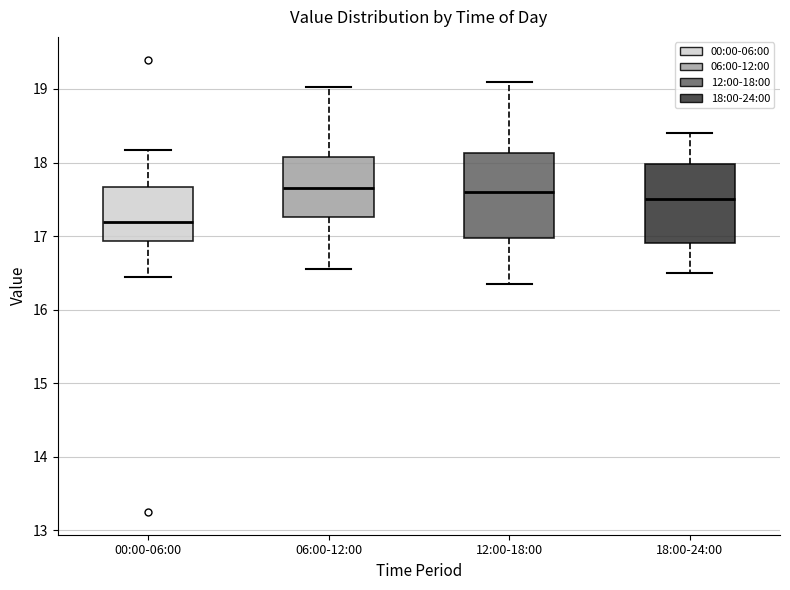

Reading left to right, read every box against the y-axis: the position of its median line, the range the box covers, and the ends of its whiskers. The values are not printed on the chart, so give them approximately, as read against the axis.

00:00-06:00: median 17.2, box 16.9 to 17.7, whiskers 16.5 to 18.2
06:00-12:00: median 17.7, box 17.3 to 18.1, whiskers 16.6 to 19.0
12:00-18:00: median 17.6, box 17.0 to 18.1, whiskers 16.4 to 19.1
18:00-24:00: median 17.5, box 16.9 to 18.0, whiskers 16.5 to 18.4